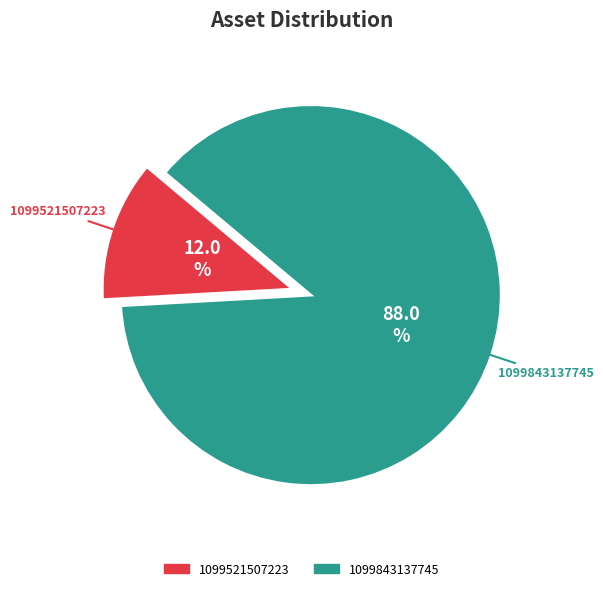

Which category accounts for the majority?

1099843137745